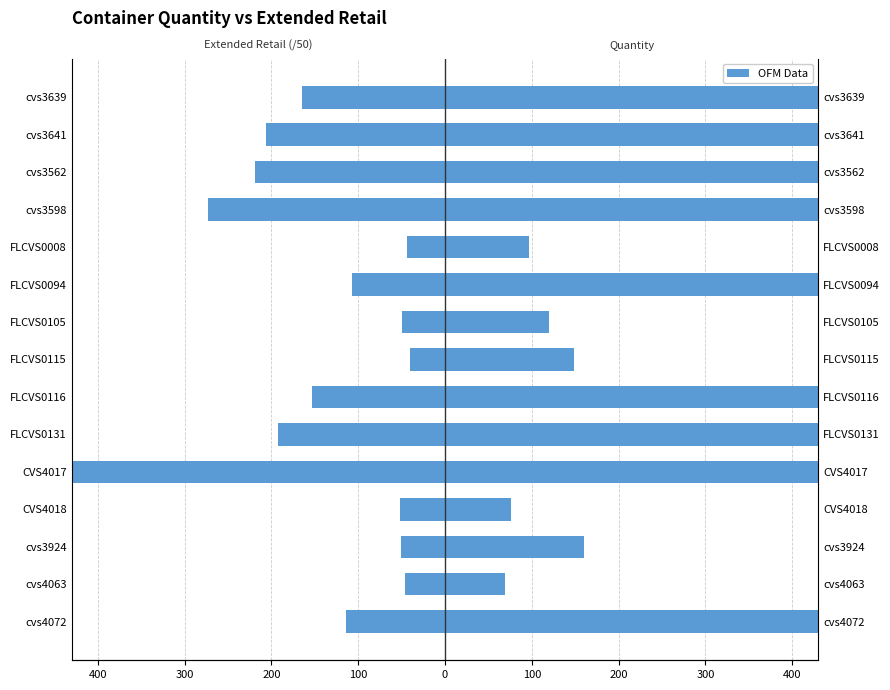

What is the sum of all Quantity values?

9890.0